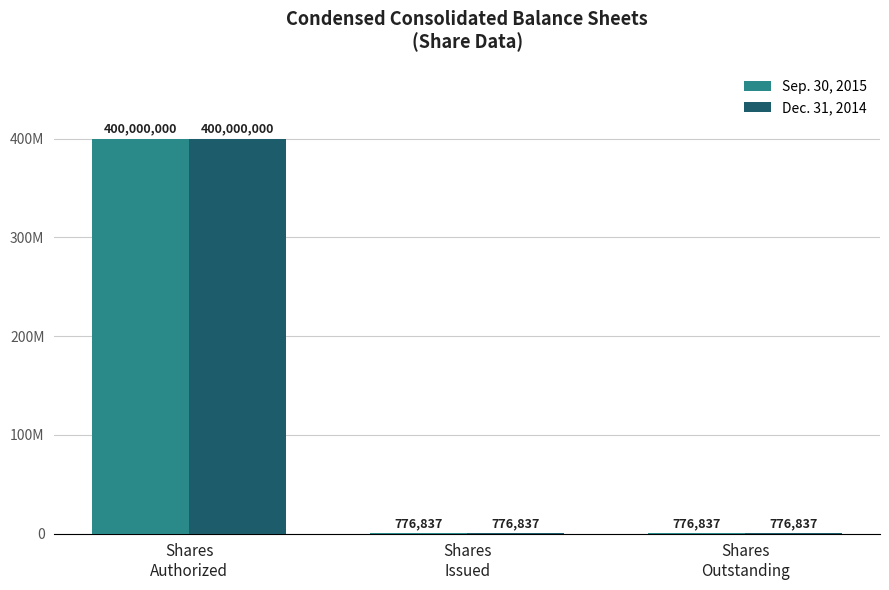

Which series has the largest total across all categories?

Sep. 30, 2015